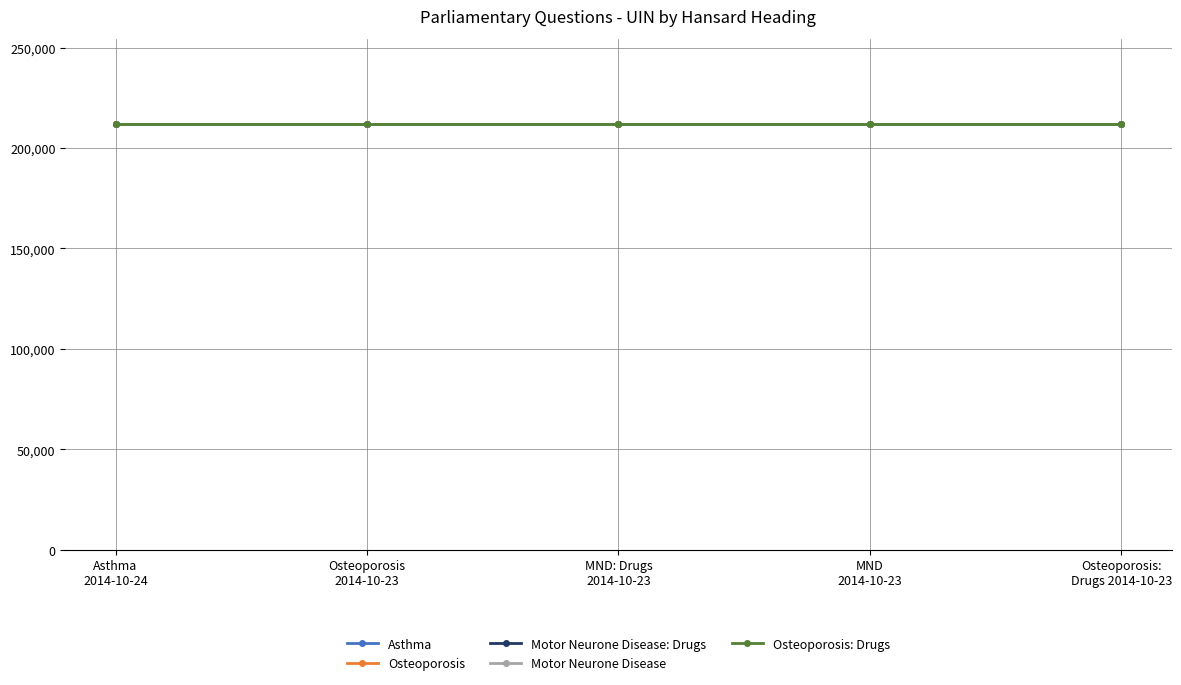

Reading left to right, extract all data points from this chart.

Asthma: Asthma
2014-10-24=211918	Osteoporosis
2014-10-23=211918	MND: Drugs
2014-10-23=211918	MND
2014-10-23=211918	Osteoporosis:
Drugs 2014-10-23=211918
Osteoporosis: Asthma
2014-10-24=211732	Osteoporosis
2014-10-23=211732	MND: Drugs
2014-10-23=211732	MND
2014-10-23=211732	Osteoporosis:
Drugs 2014-10-23=211732
Motor Neurone Disease: Drugs: Asthma
2014-10-24=211734	Osteoporosis
2014-10-23=211734	MND: Drugs
2014-10-23=211734	MND
2014-10-23=211734	Osteoporosis:
Drugs 2014-10-23=211734
Motor Neurone Disease: Asthma
2014-10-24=211730	Osteoporosis
2014-10-23=211730	MND: Drugs
2014-10-23=211730	MND
2014-10-23=211730	Osteoporosis:
Drugs 2014-10-23=211730
Osteoporosis: Drugs: Asthma
2014-10-24=211735	Osteoporosis
2014-10-23=211735	MND: Drugs
2014-10-23=211735	MND
2014-10-23=211735	Osteoporosis:
Drugs 2014-10-23=211735